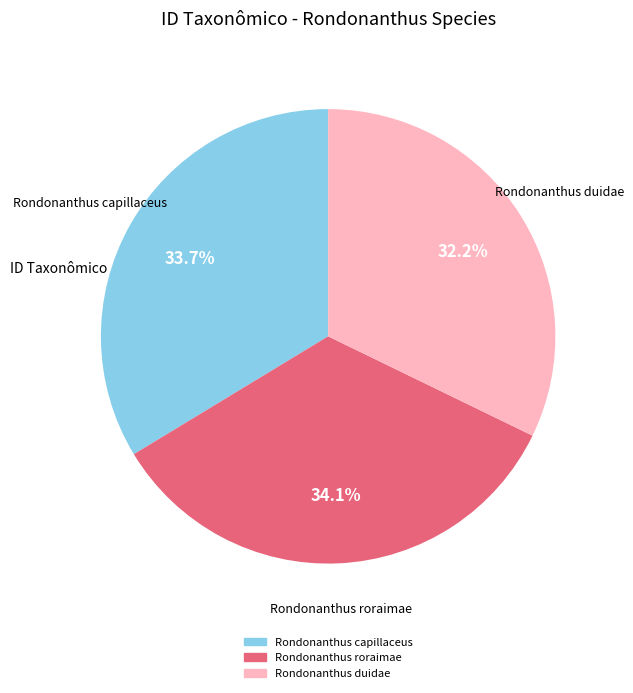

True or false: Rondonanthus duidae accounts for 32% of the total.

True